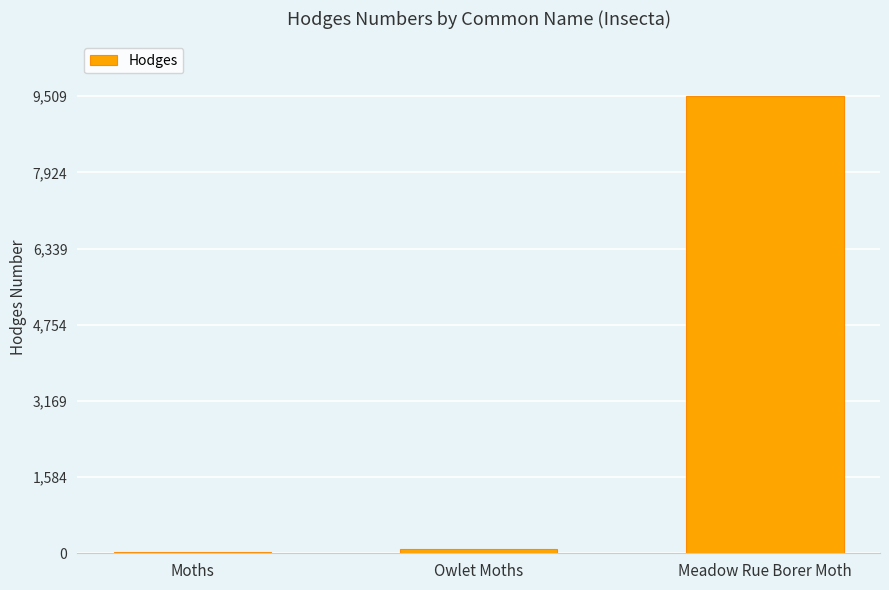

Which has a higher value, Moths or Meadow Rue Borer Moth?

Meadow Rue Borer Moth